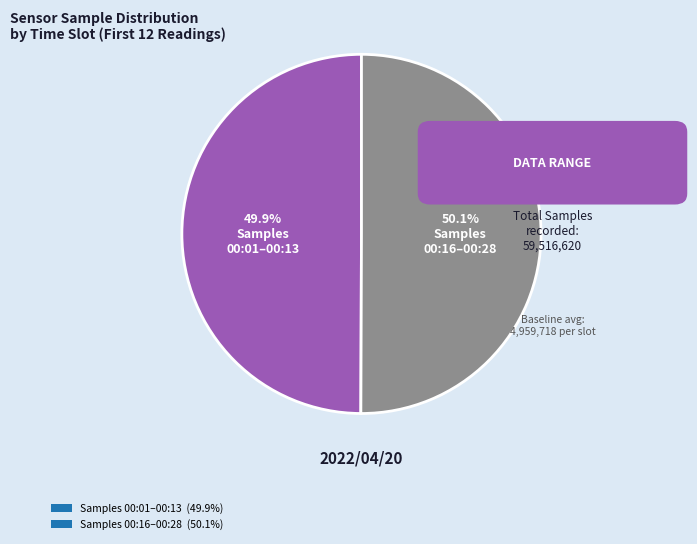

Is there a majority slice in this chart?

Yes